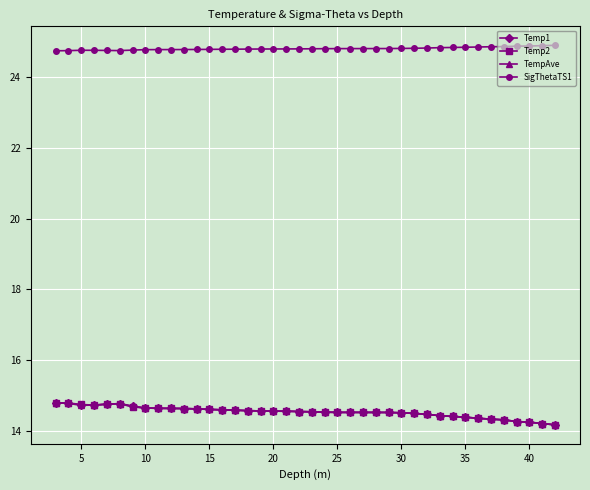

At how many categories does at least one series exceed 23?

40